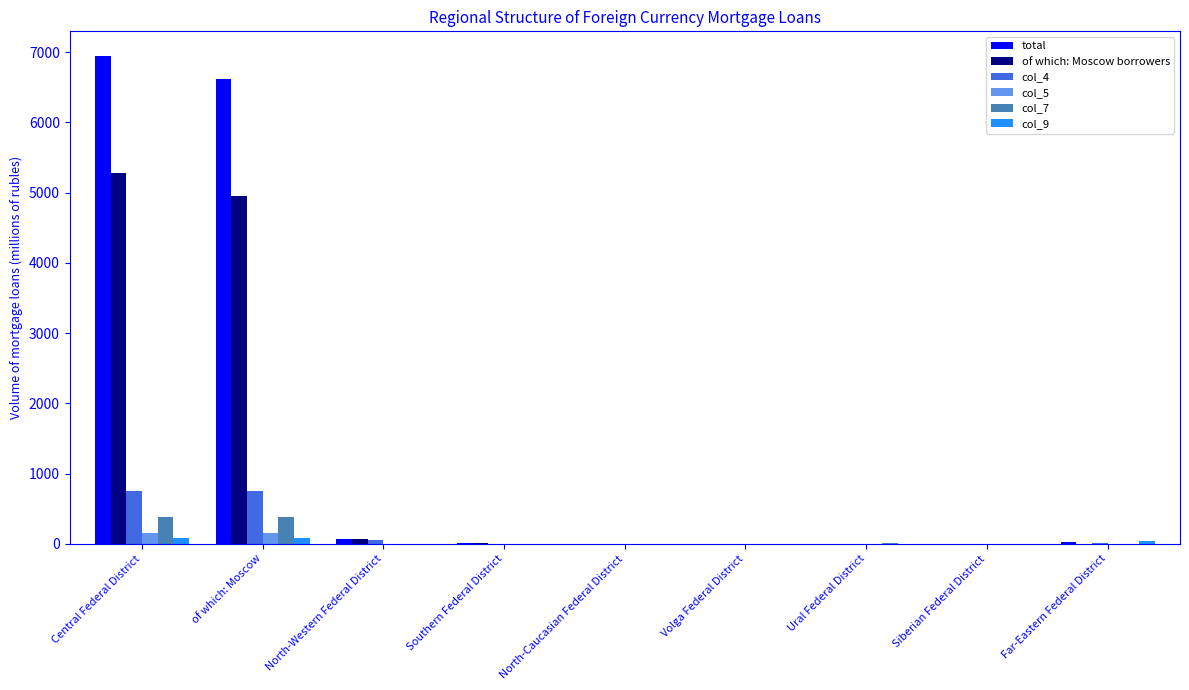

The value of of which: Moscow borrowers at North-Caucasian Federal District is 0. True or false?

True